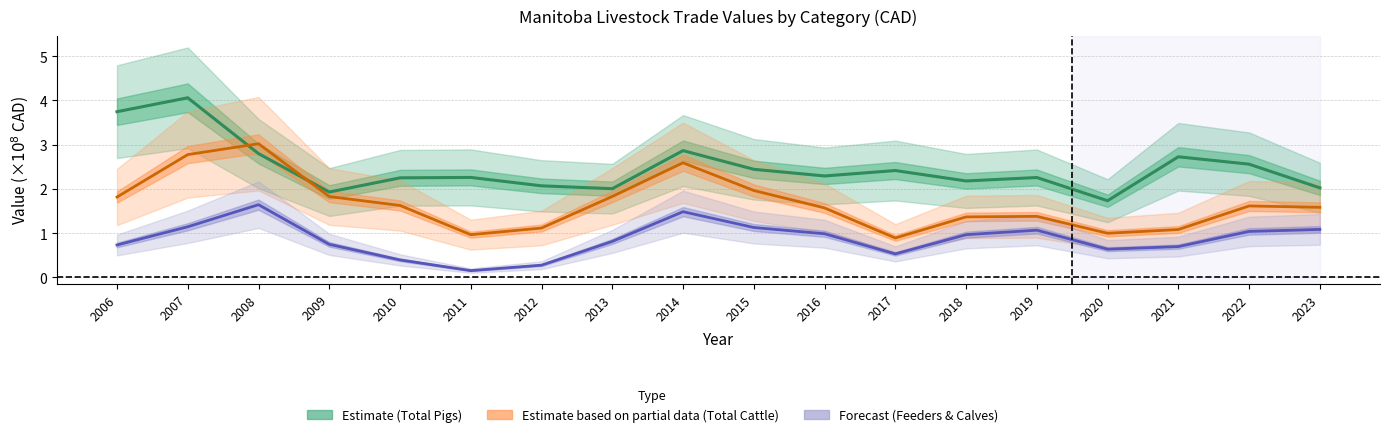

Is the value of Forecast (Feeders & Calves) at 2014 greater than the value of Estimate (Total Pigs) at 2008?

No